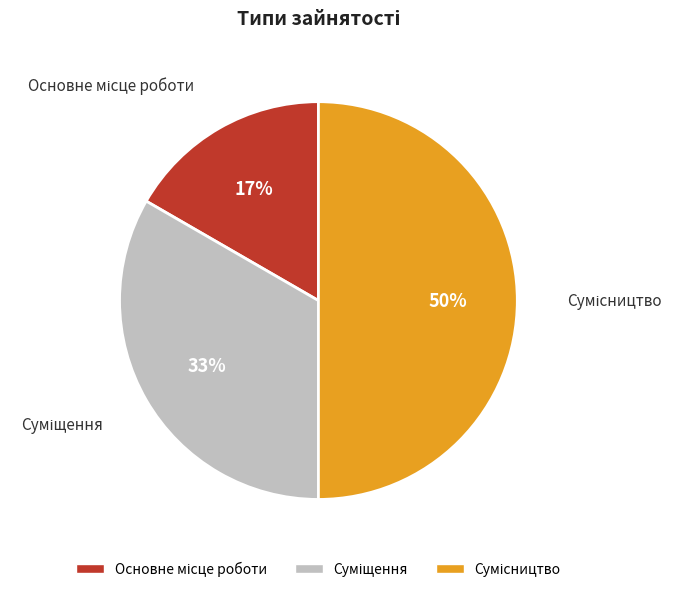

To the nearest percent, what is the average slice percentage?

33%